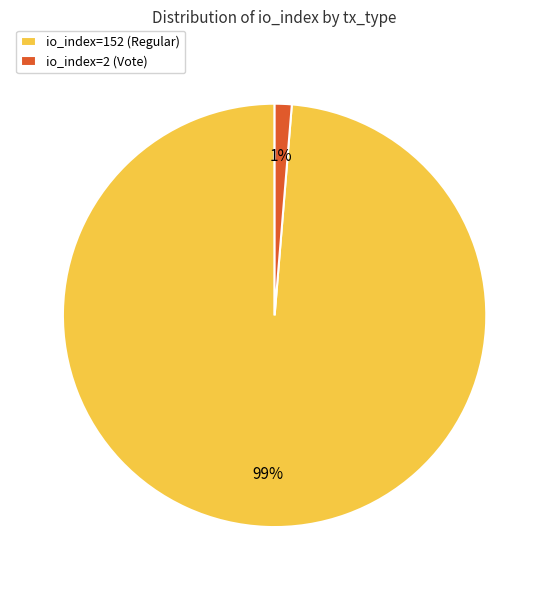

Which category has the biggest portion of the pie?

io_index=152 (Regular)